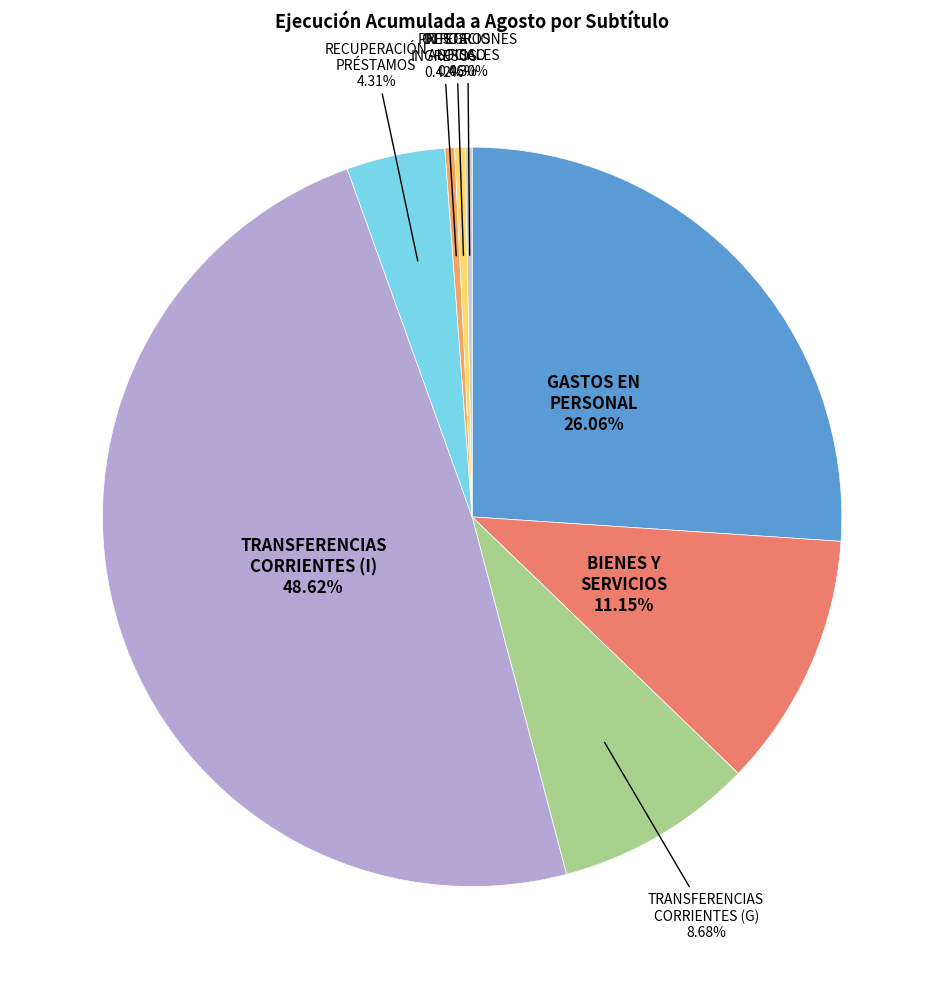

Is there a majority slice in this chart?

No